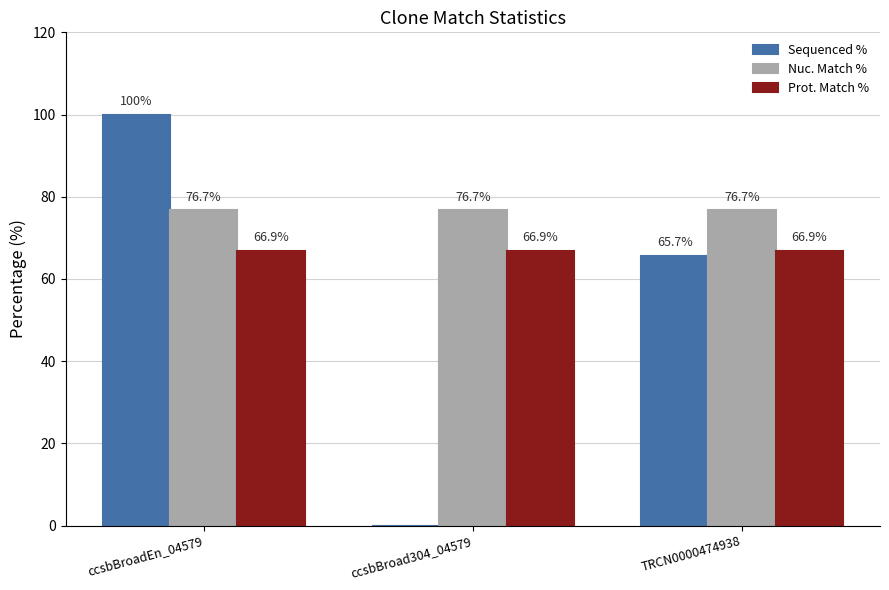

Is it true that Nuc. Match % equals 18.9 at ccsbBroadEn_04579?

False